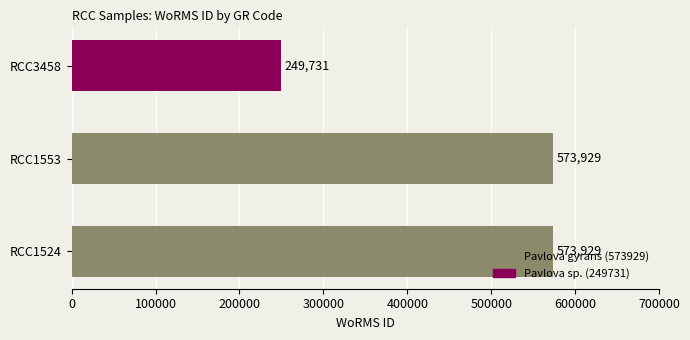

Is it true that the value at RCC1524 is 319751?

False